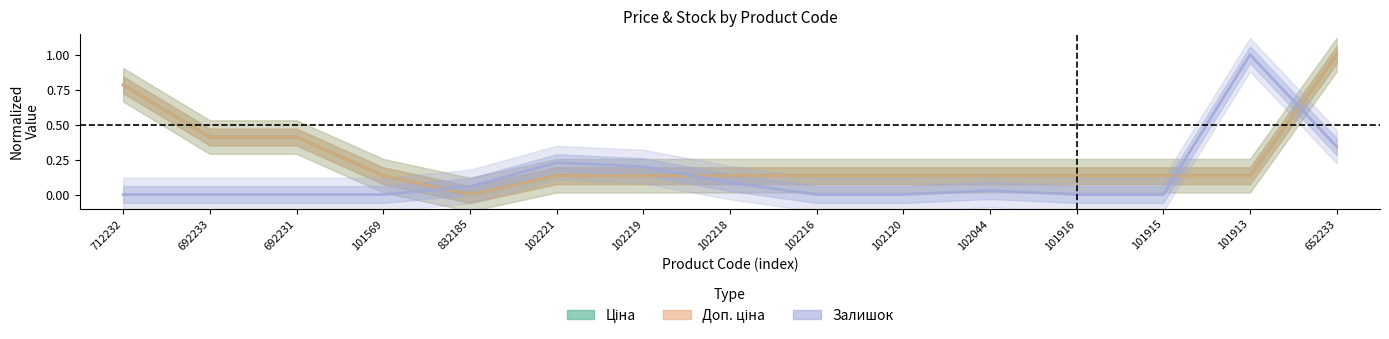

List the series in order of their peak value, lowest first.

Ціна, Доп. ціна, Залишок